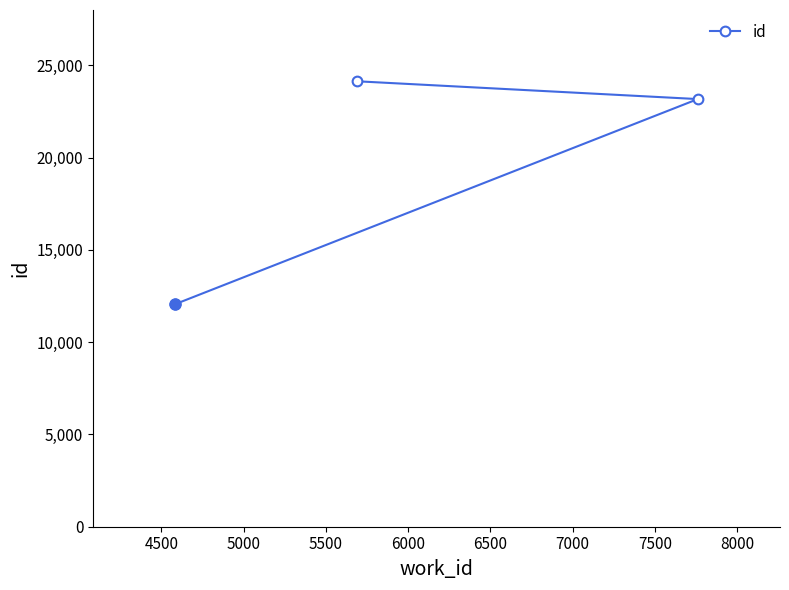

What is the smallest value displayed?

12063